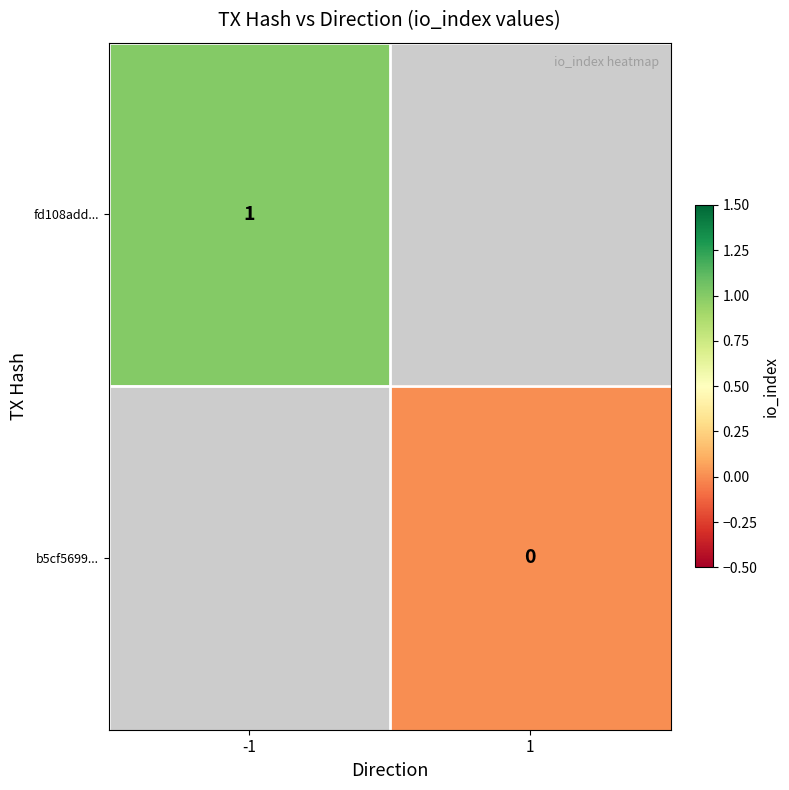

Between -1 and 1, which is larger?

1